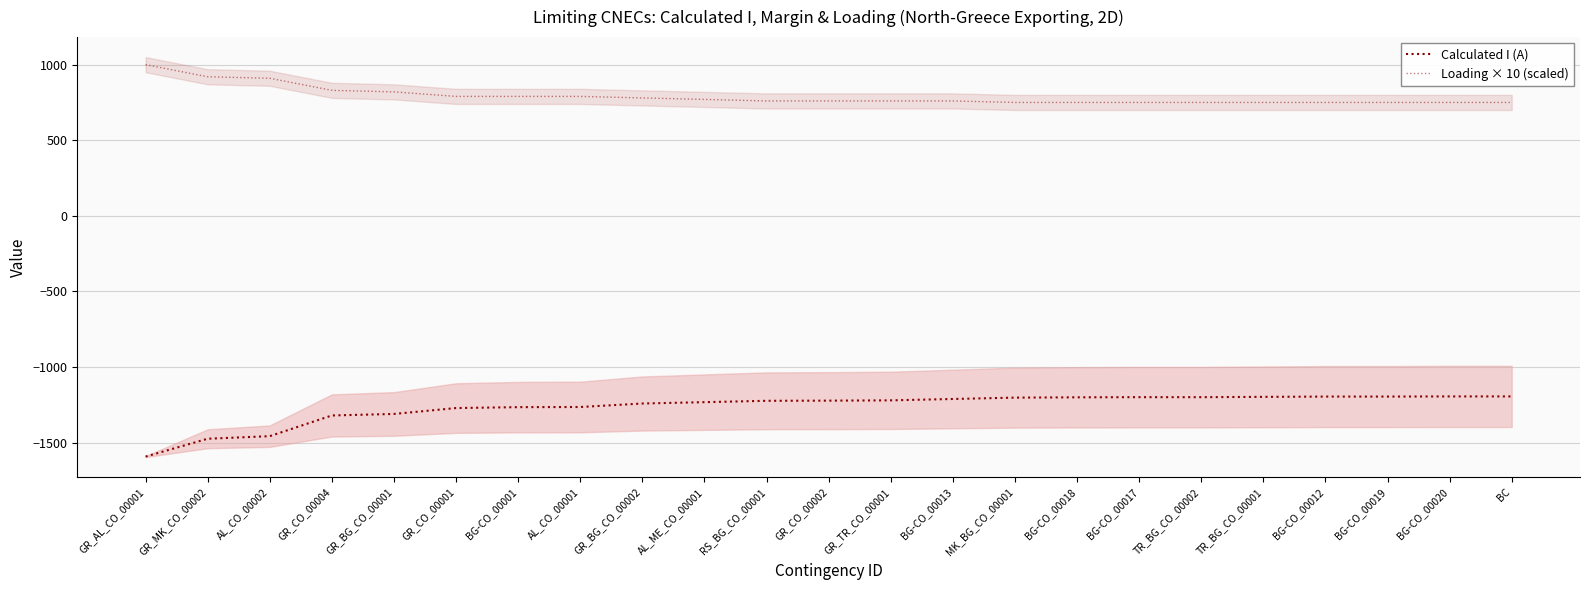

What are all the series names shown in the legend?

Calculated I (A), Loading × 10 (scaled)